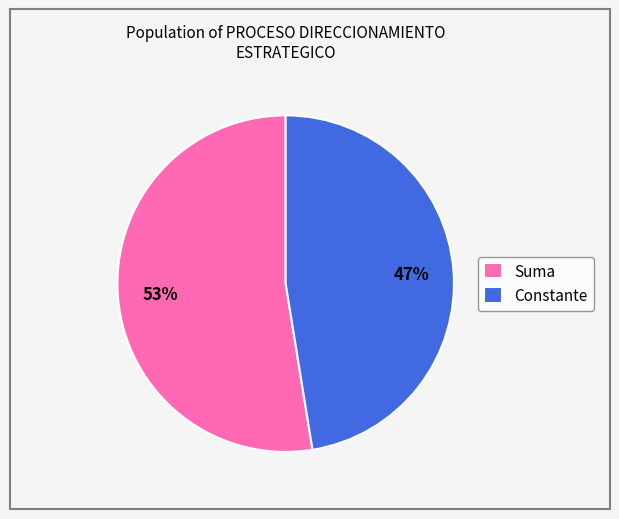

Which category has the smallest portion of the pie?

Constante